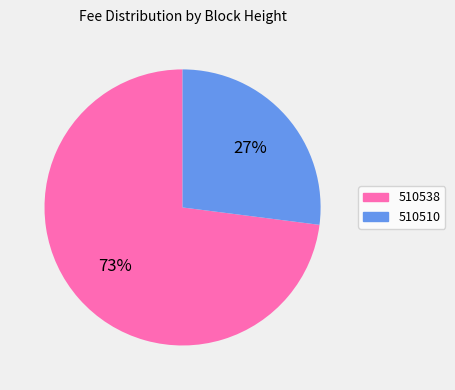

To the nearest percent, what is the difference between the 510538 and 510510 slice percentages?

46%